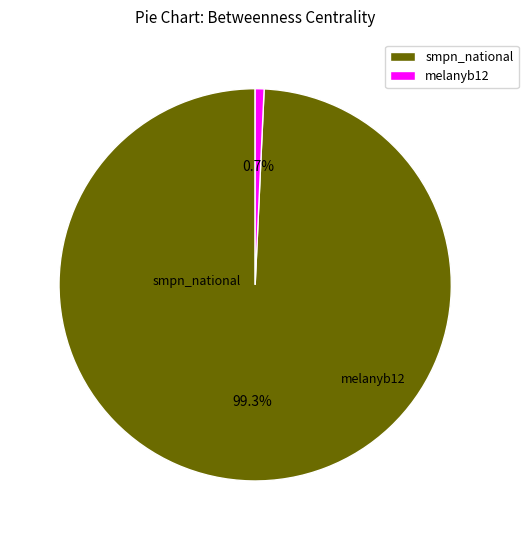

What is the ratio of the value at smpn_national to the value at melanyb12?

136.0